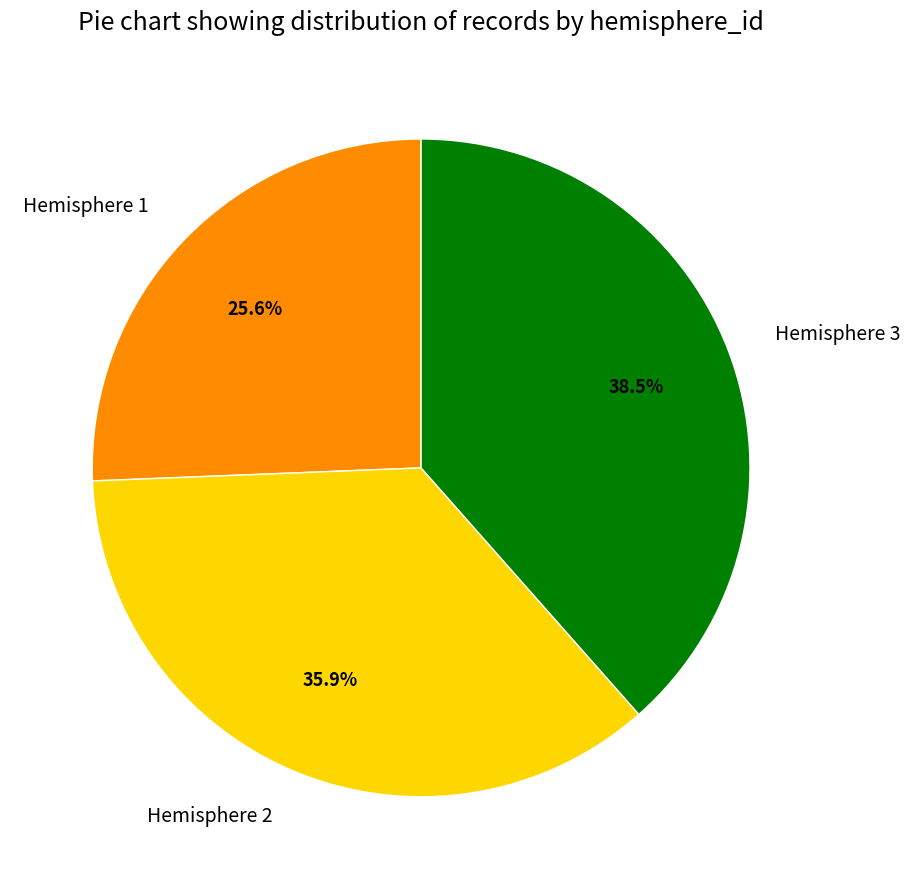

Rank the categories by value from lowest to highest.

Hemisphere 1, Hemisphere 2, Hemisphere 3